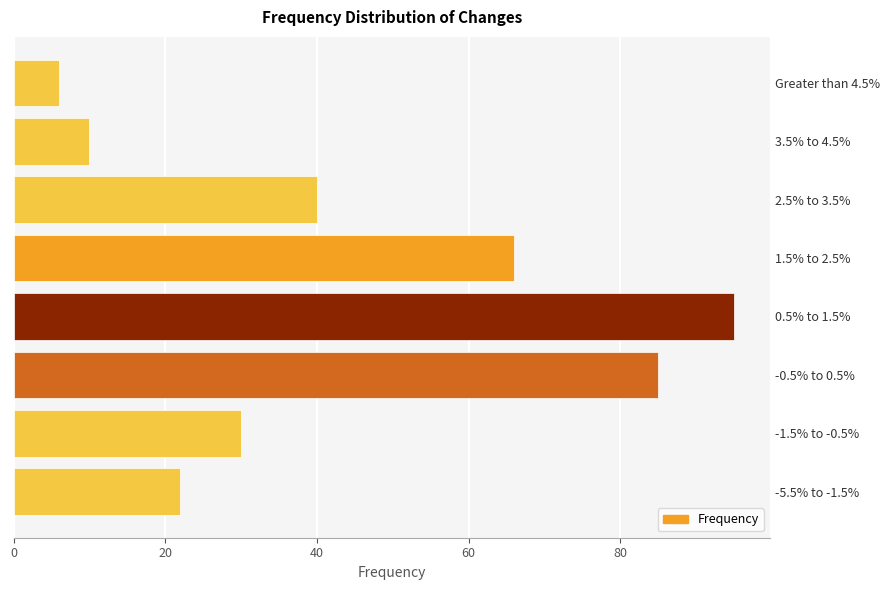

Read the value at -0.5% to 0.5%.

85